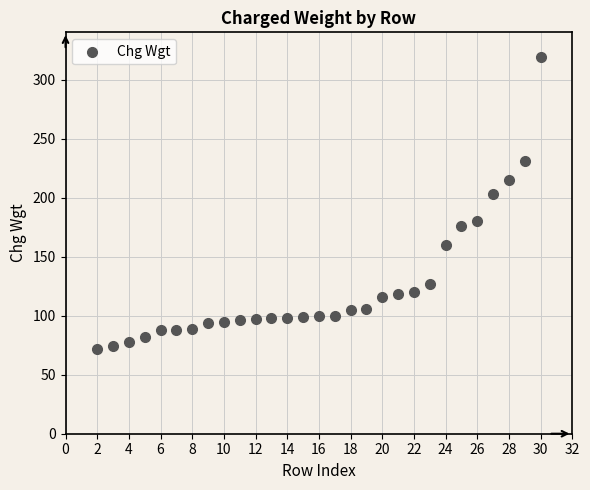

What is the range of X values (max minus min)?

28